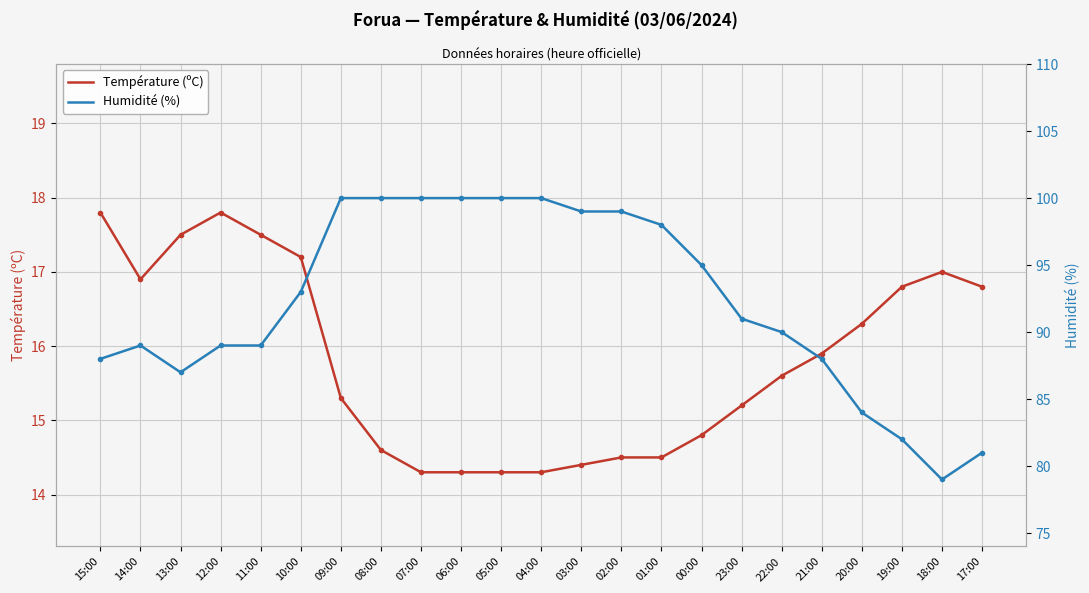

At which category is the sum across all series the highest?

09:00